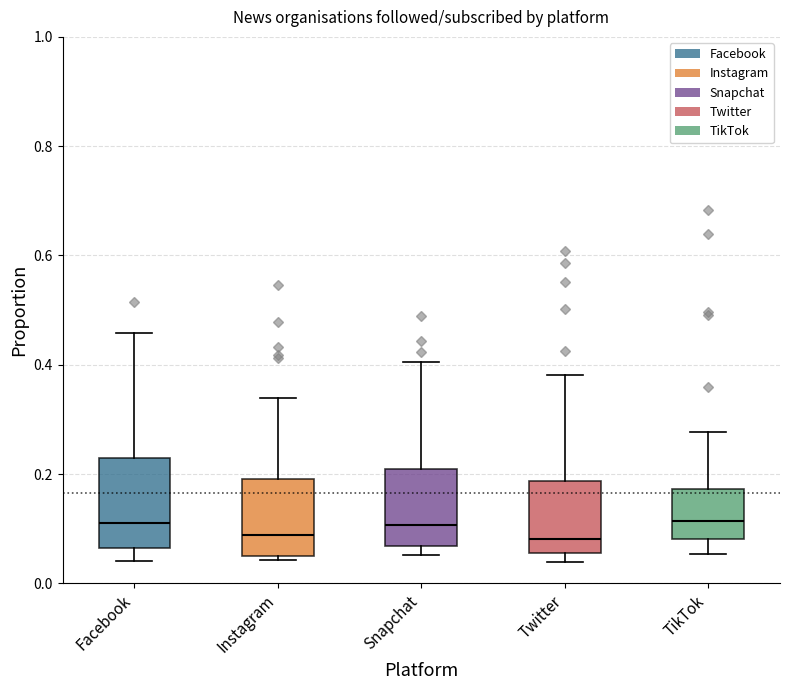

Reading left to right, transcribe this box plot: for each box, give where its median line is, the range the box spans, and where its two whiskers end, as read against the y-axis. The values are not printed on the chart, so give them approximately, as read against the axis.

Facebook: median 0.10, box 0.06 to 0.22, whiskers 0.04 to 0.46
Instagram: median 0.08, box 0.06 to 0.20, whiskers 0.04 to 0.34
Snapchat: median 0.10, box 0.06 to 0.20, whiskers 0.06 (just below the box's lower edge) to 0.40
Twitter: median 0.08, box 0.06 to 0.18, whiskers 0.04 to 0.38
TikTok: median 0.12, box 0.08 to 0.18, whiskers 0.06 to 0.28